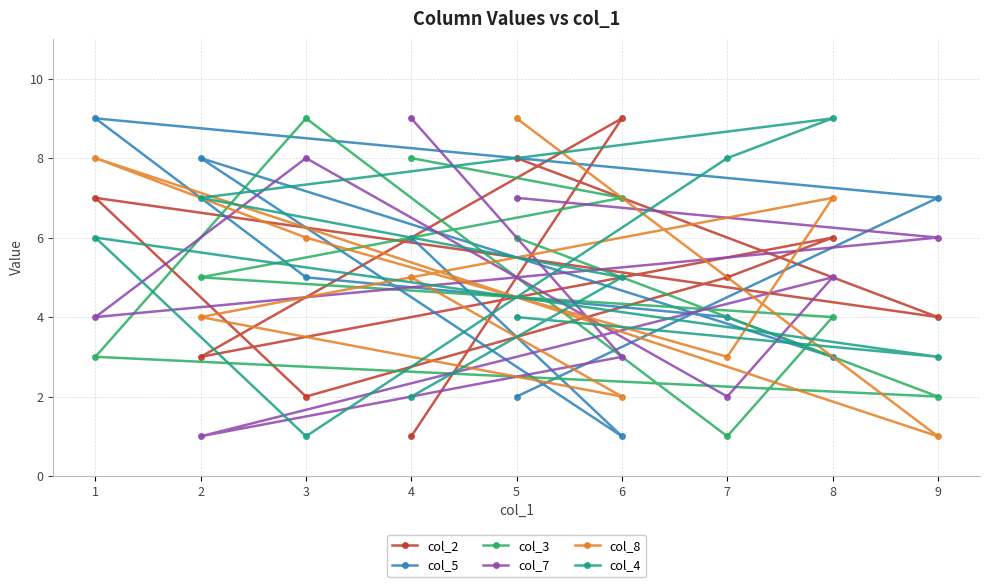

True or false: col_2 and col_4 intersect in this chart.

True